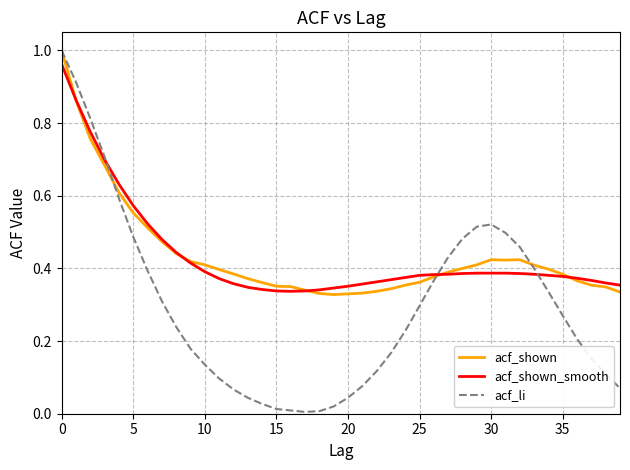

What is the sum of all acf_shown values?

17.4